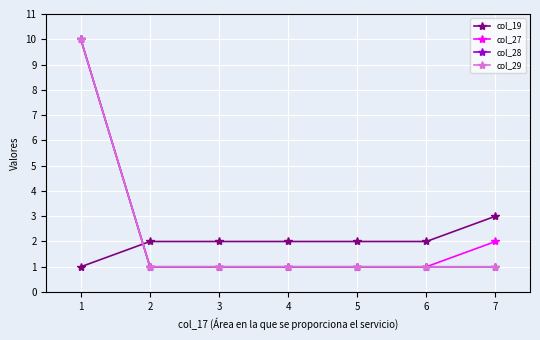

Is this an area chart (filled region under the line)?

No